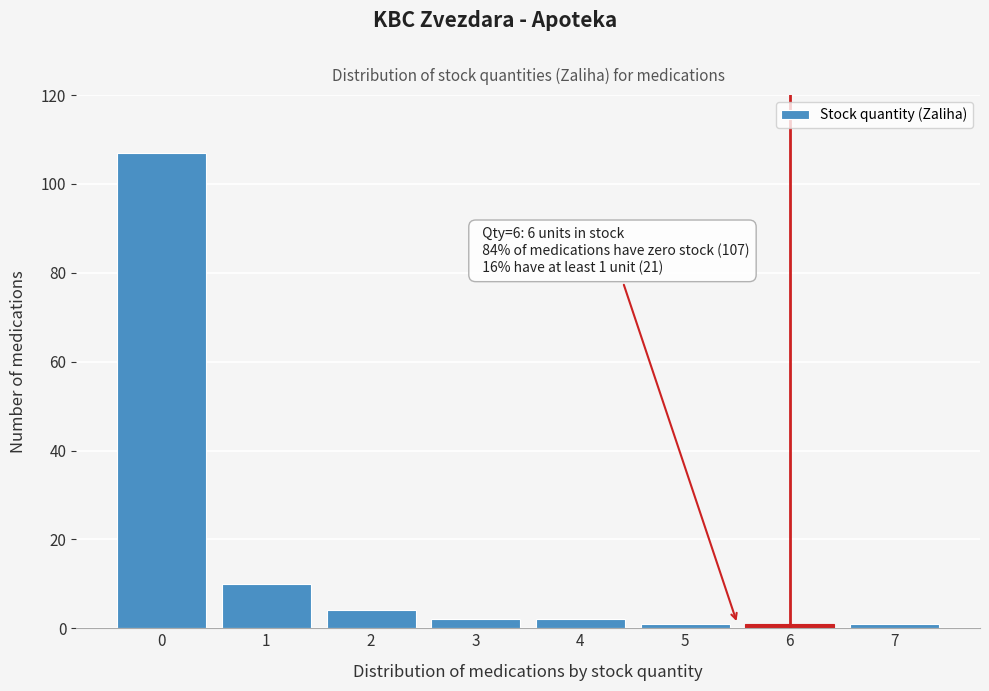

Reading left to right, extract all data points from this chart.

0=107	1=10	2=4	3=2	4=2	5=1	6=1	7=1